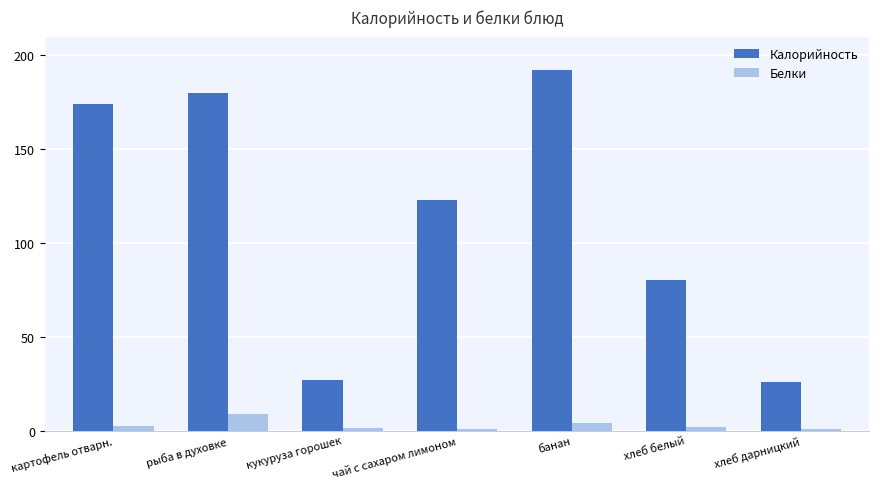

How many bars are there in each group?

2